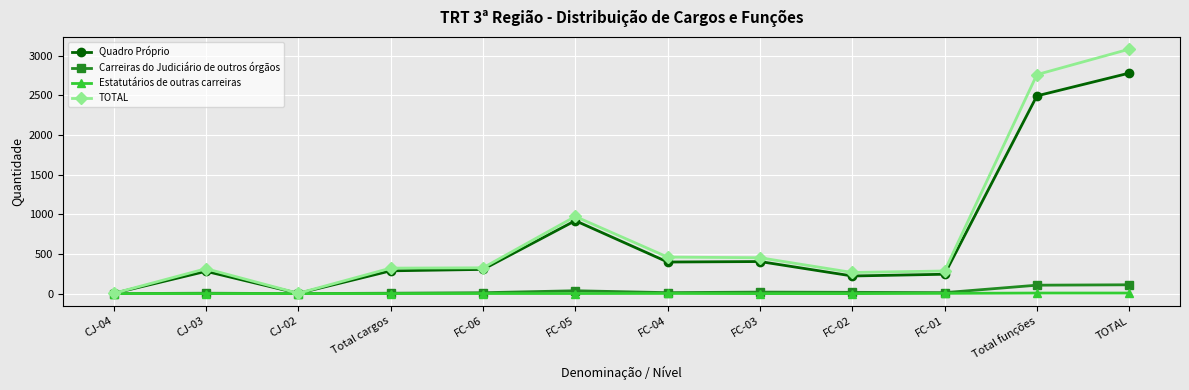

What is the value of the TOTAL point at the 4th from the left?

321